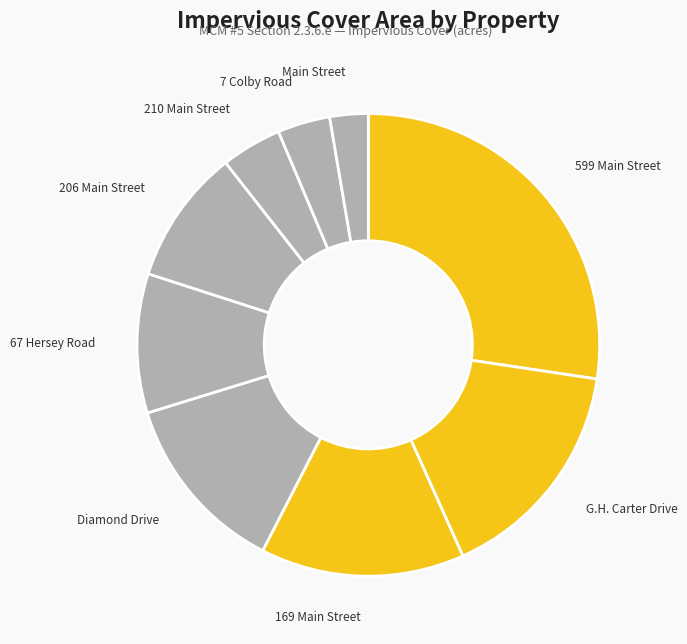

How many segments does this pie chart have?

9